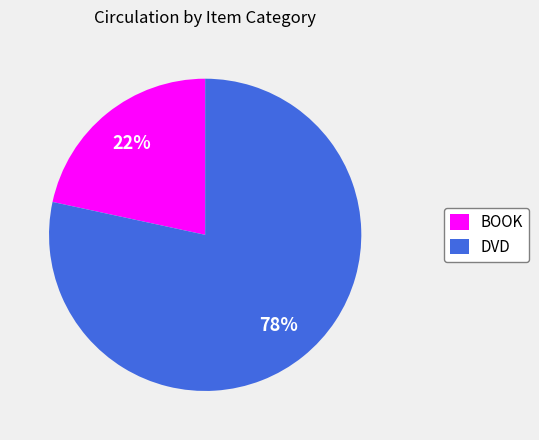

Do DVD and BOOK together represent more than half of the pie?

Yes